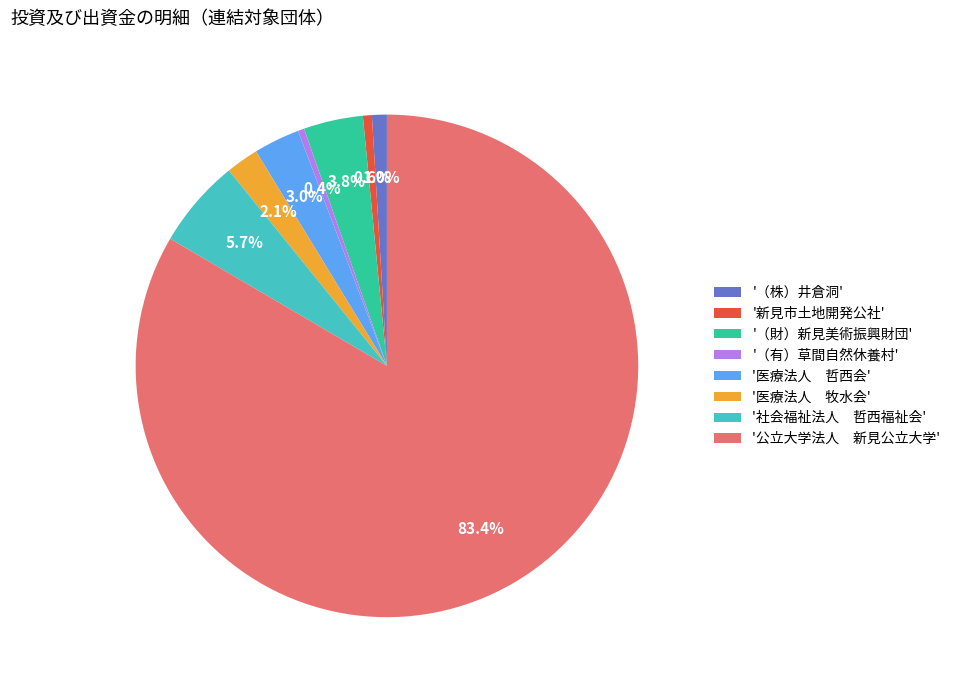

Which has a higher value, '社会福祉法人 哲西福祉会' or '医療法人 牧水会'?

'社会福祉法人 哲西福祉会'